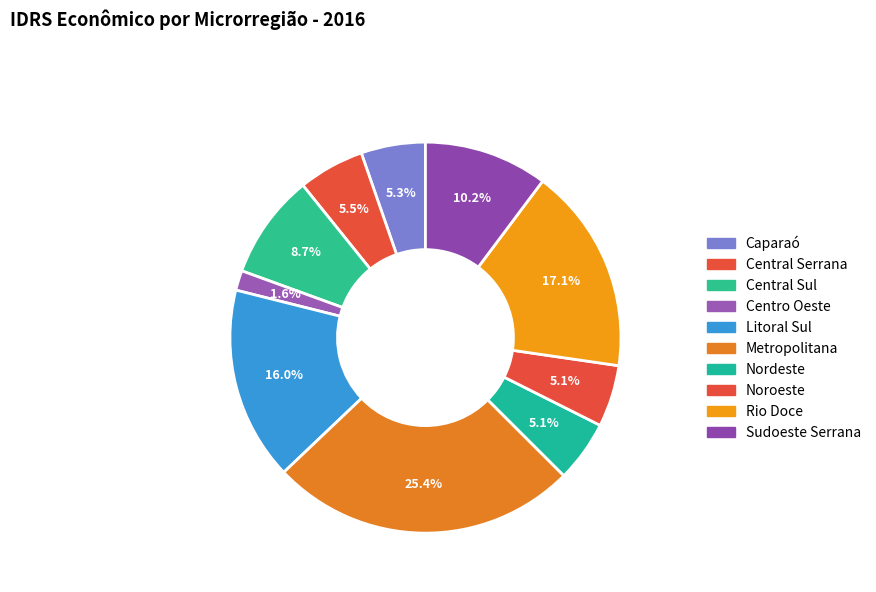

How many slices are in this pie chart?

10